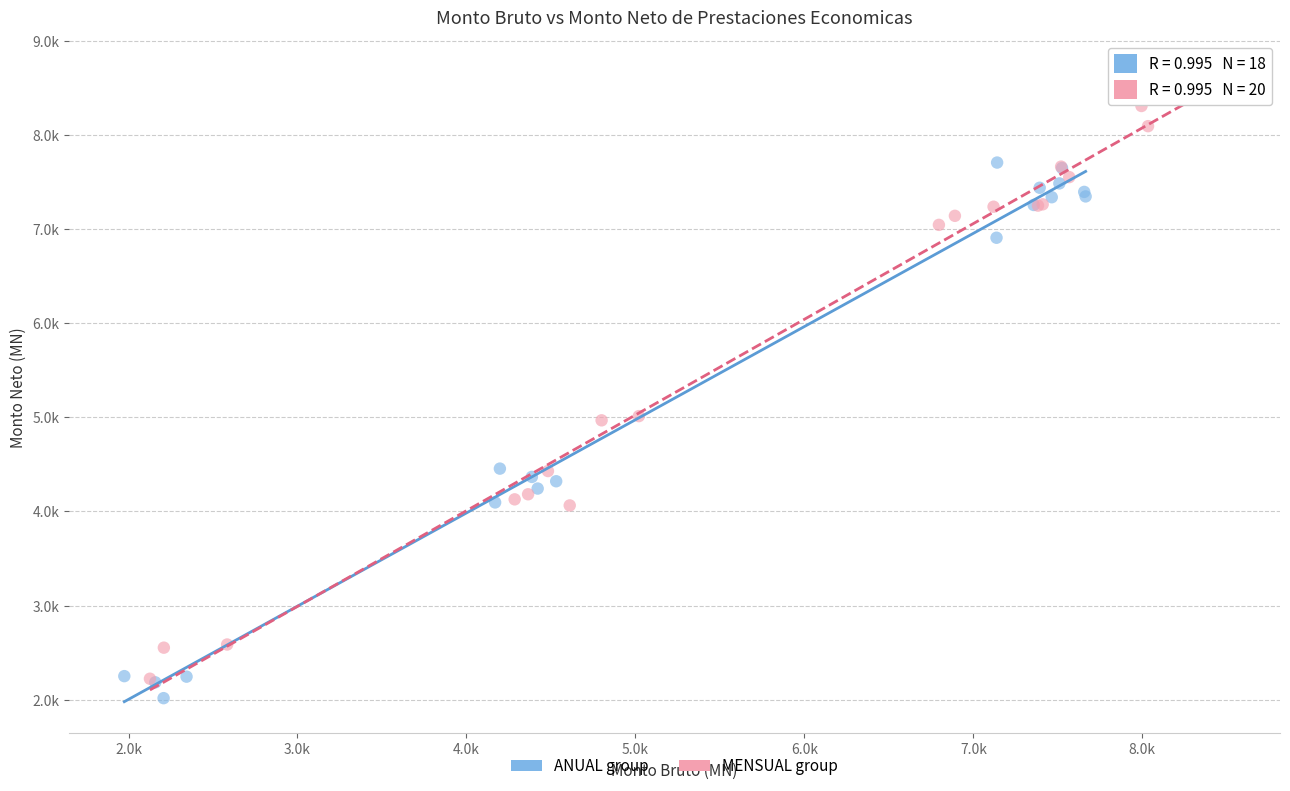

Which series contains the highest Y value?

MENSUAL group